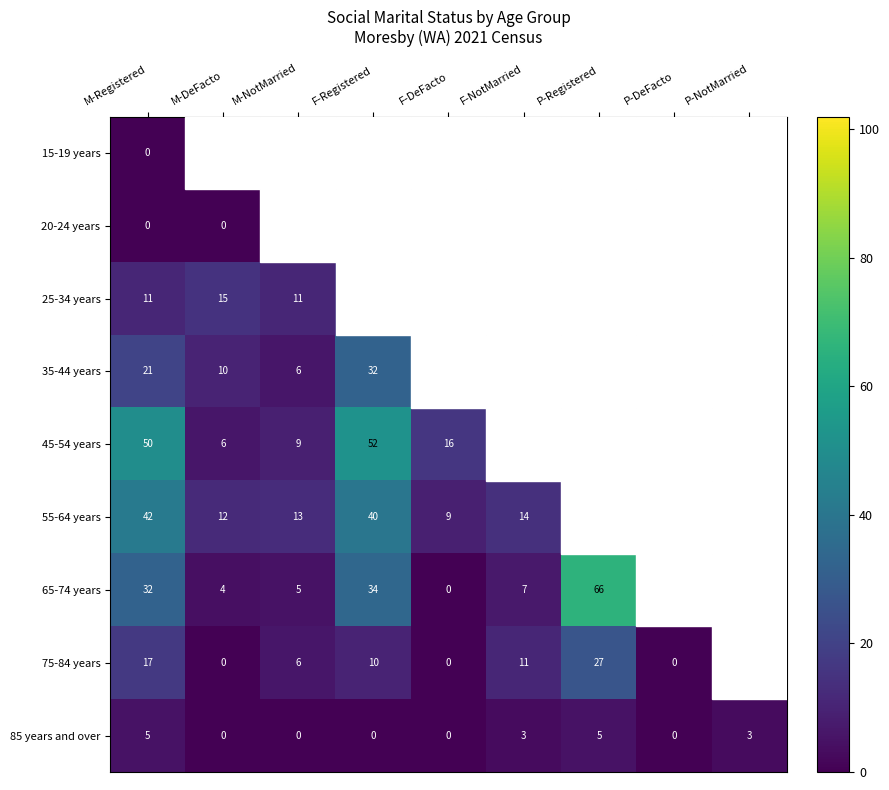

Which series has the widest spread of values?

45-54 years